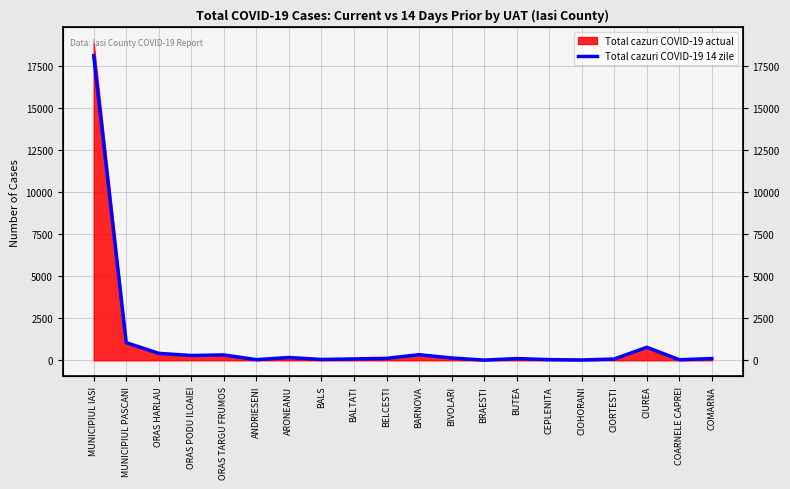

Reading left to right, extract all data points from this chart.

MUNICIPIUL IASI=18118	MUNICIPIUL PASCANI=1048	ORAS HARLAU=414	ORAS PODU ILOAIEI=284	ORAS TARGU FRUMOS=319	ANDRIESENI=39	ARONEANU=166	BALS=50	BALTATI=82	BELCESTI=115	BARNOVA=334	BIVOLARI=137	BRAESTI=13	BUTEA=102	CEPLENITA=42	CIOHORANI=20	CIORTESTI=76	CIUREA=774	COARNELE CAPREI=32	COMARNA=105